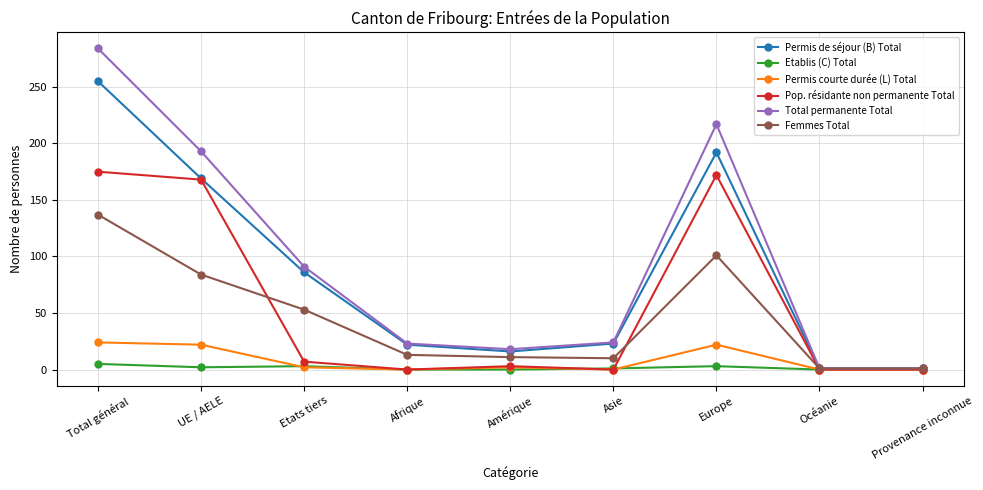

At how many categories does at least one series exceed 67?

4